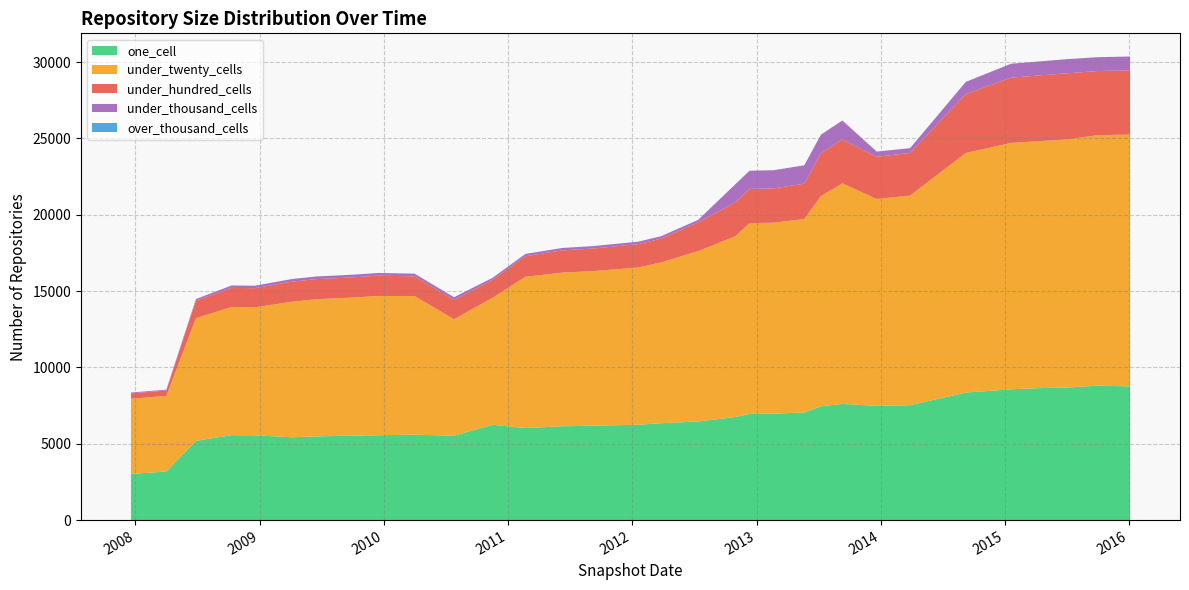

What is the maximum value for one_cell?

8808